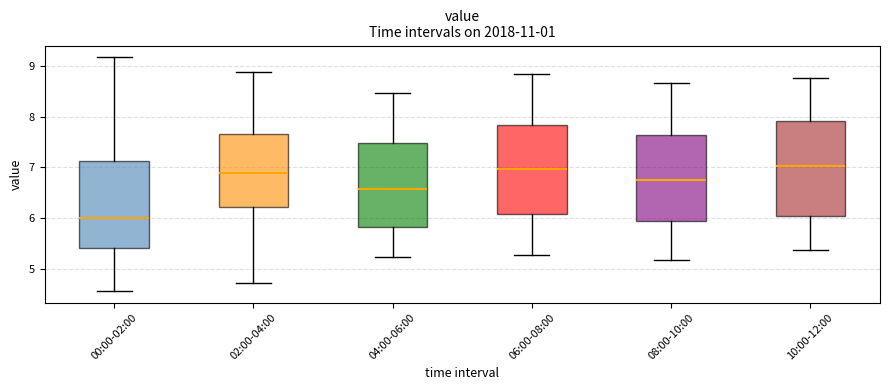

Where does the lower whisker of the box for 10:00-12:00 end on the y-axis? The values are not printed on the chart, so give them approximately, as read against the axis.

5.4